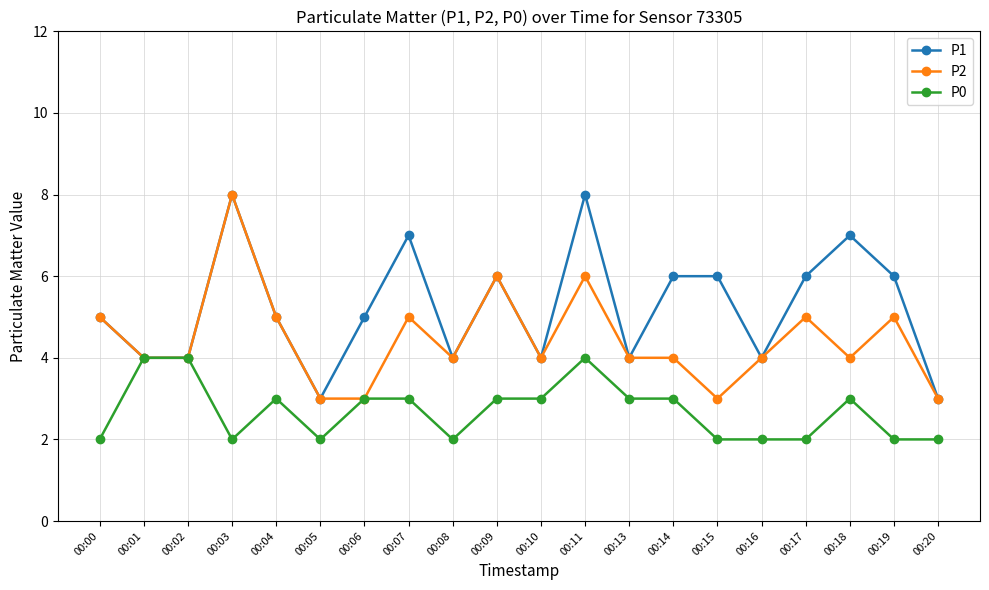

Rank the series by their average value, from lowest to highest.

P0, P2, P1